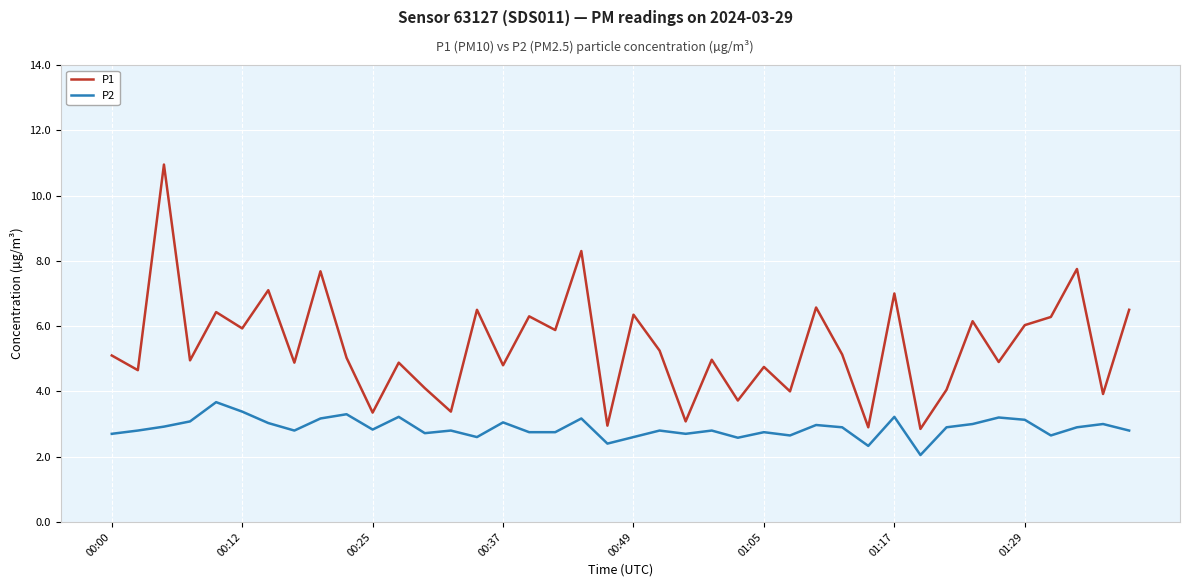

What is the sum of all P1 values?

215.3